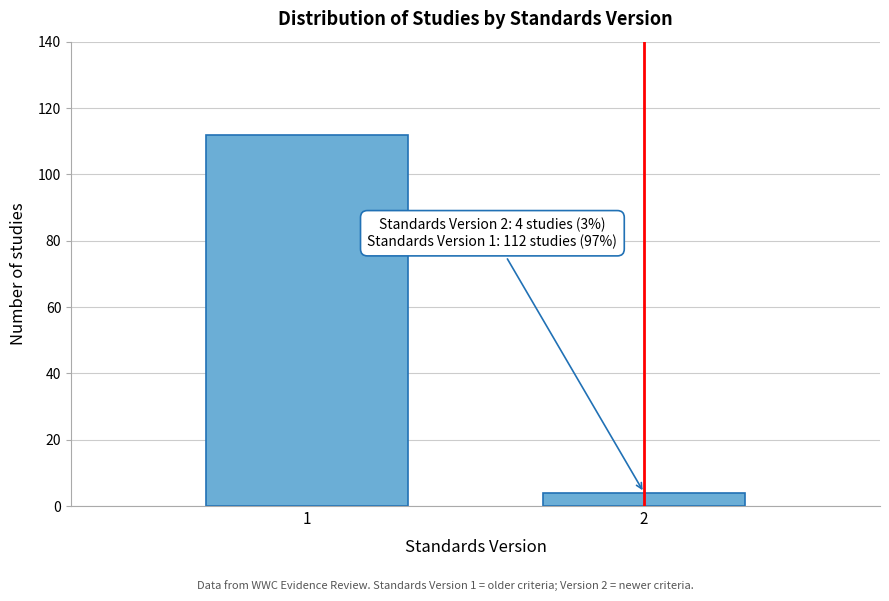

Reading left to right, extract all data points from this chart.

1=112	2=4